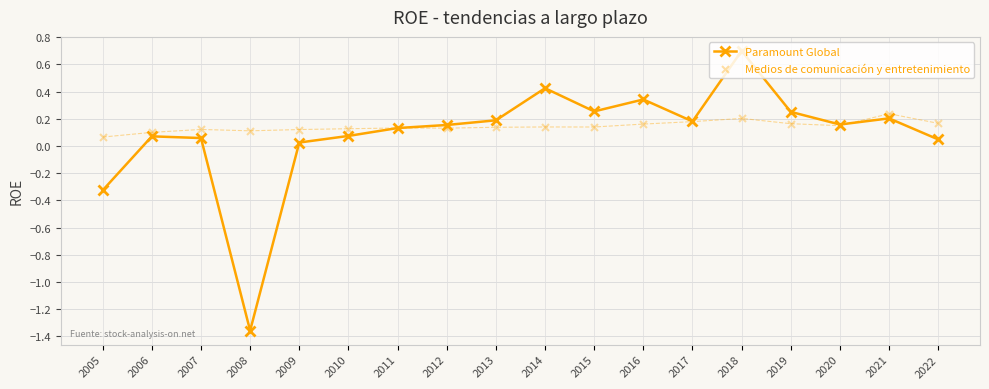

At how many categories does at least one series exceed 0?

18